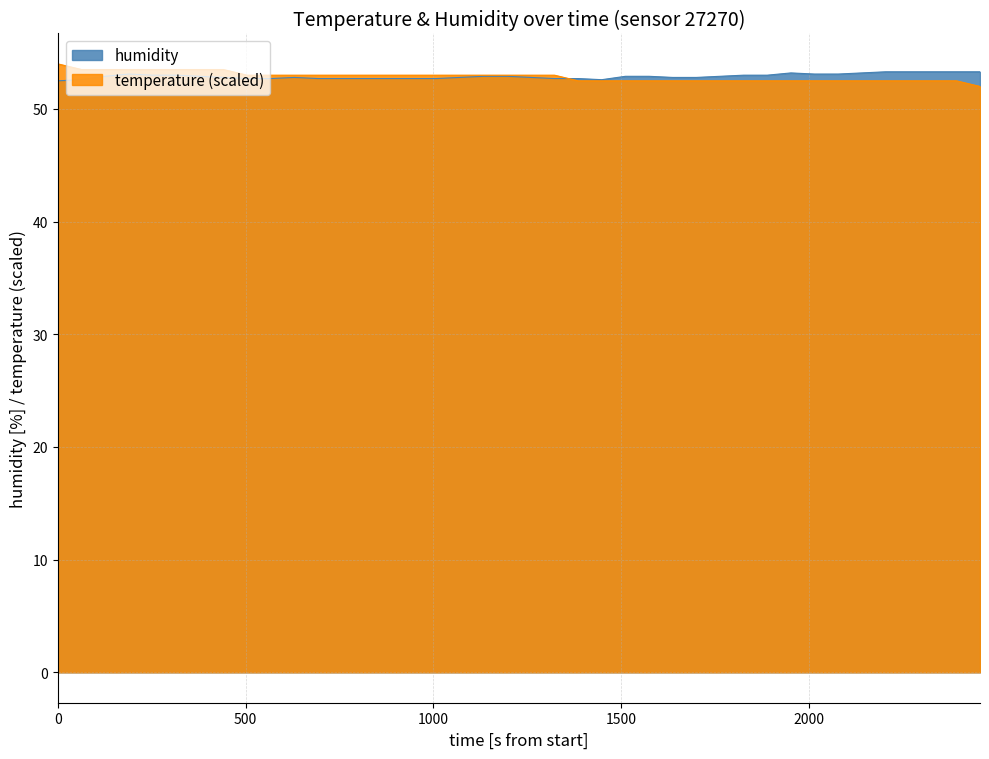

How many lines are shown in the chart?

2